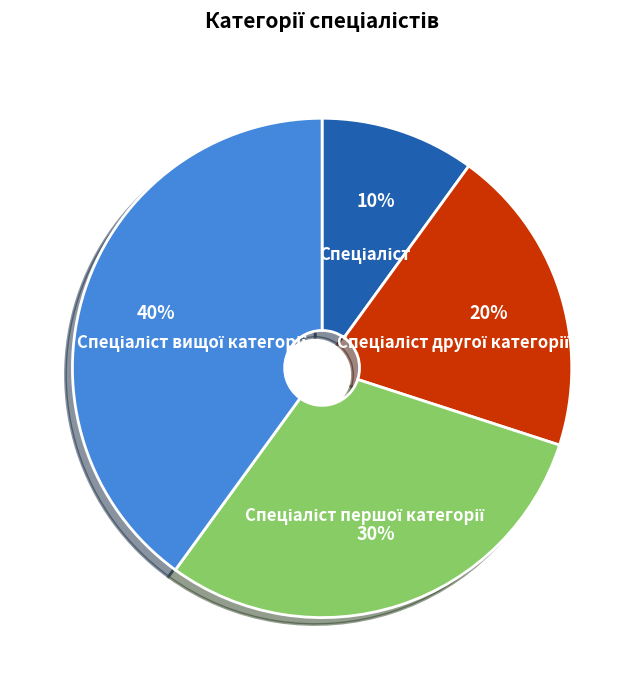

Is there a majority slice in this chart?

No